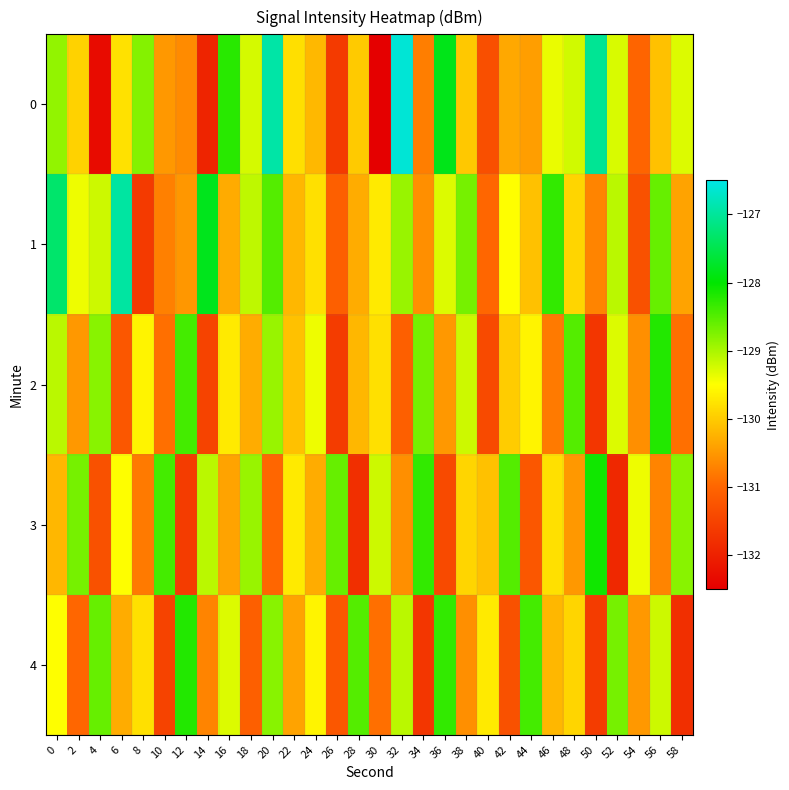

Rank the series by their maximum value, from highest to lowest.

0, 1, 3, 2, 4